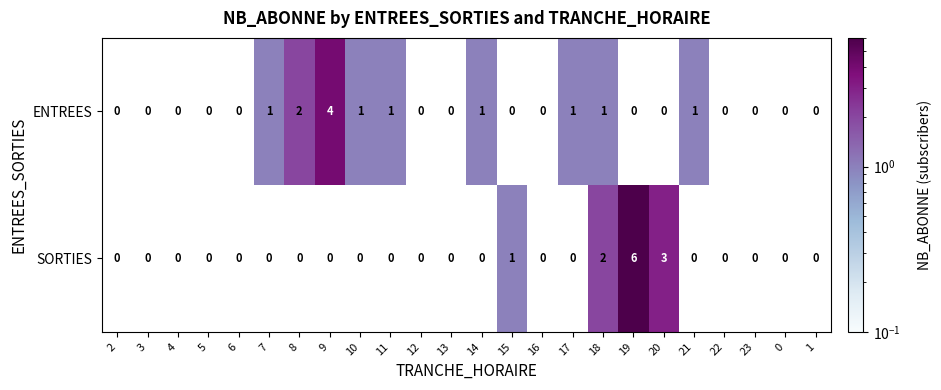

What is the maximum value shown in the chart?

6